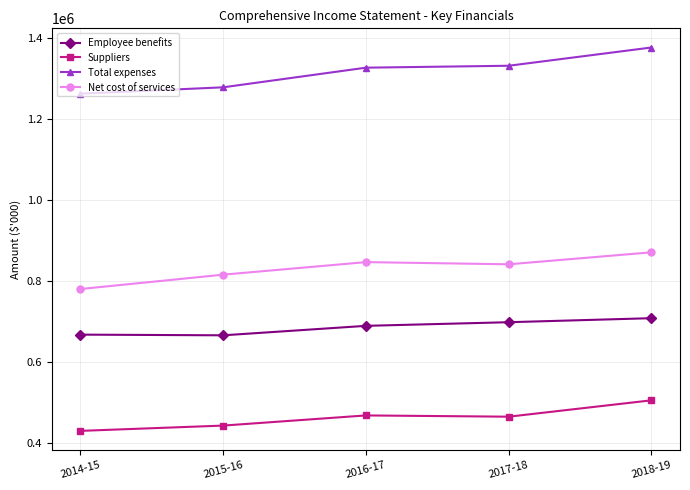

At 2014-15, list the series in order from smallest to largest.

Suppliers, Employee benefits, Net cost of services, Total expenses